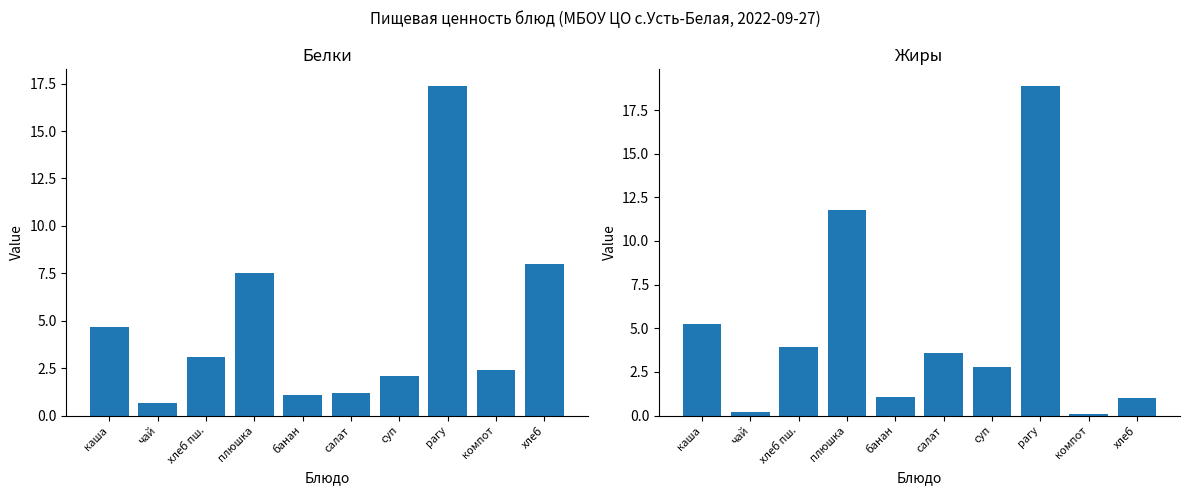

Between салат and хлеб, which is larger?

хлеб